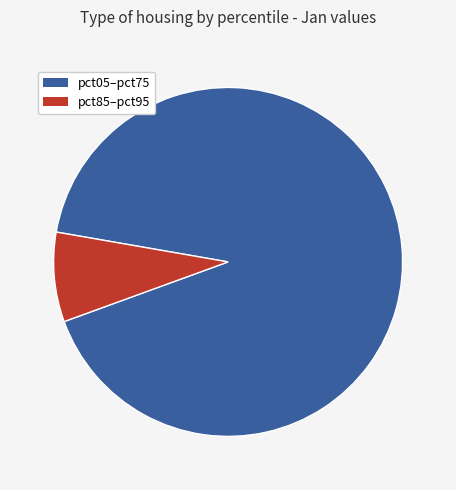

Count the number of slices in the pie.

2